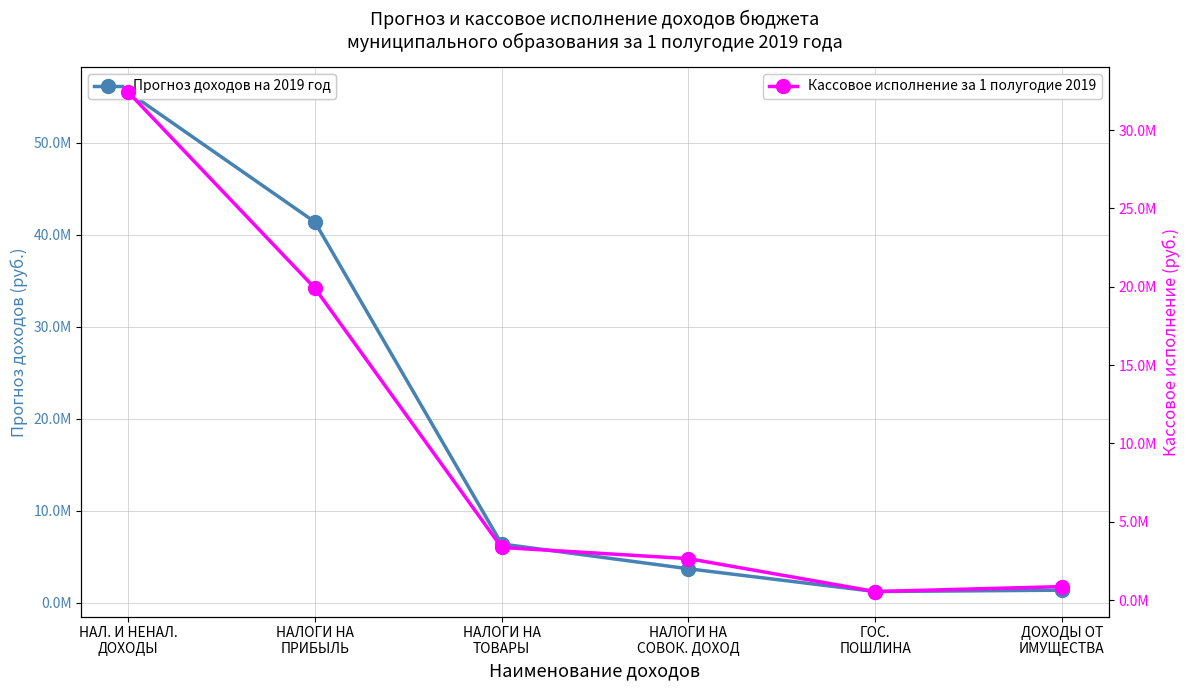

What is the label of the 3rd point from the right?

НАЛОГИ НА
СОВОК. ДОХОД